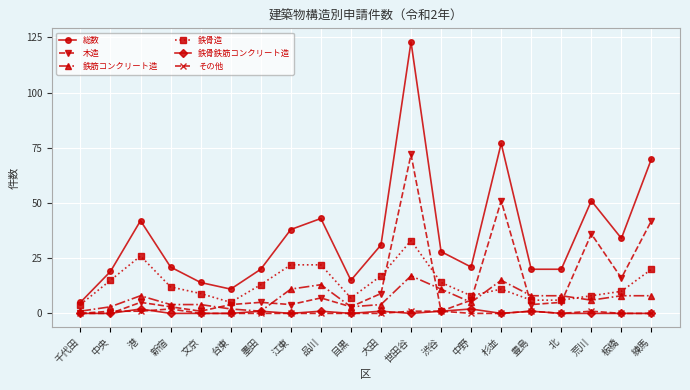

What is the maximum value shown in the chart?

123